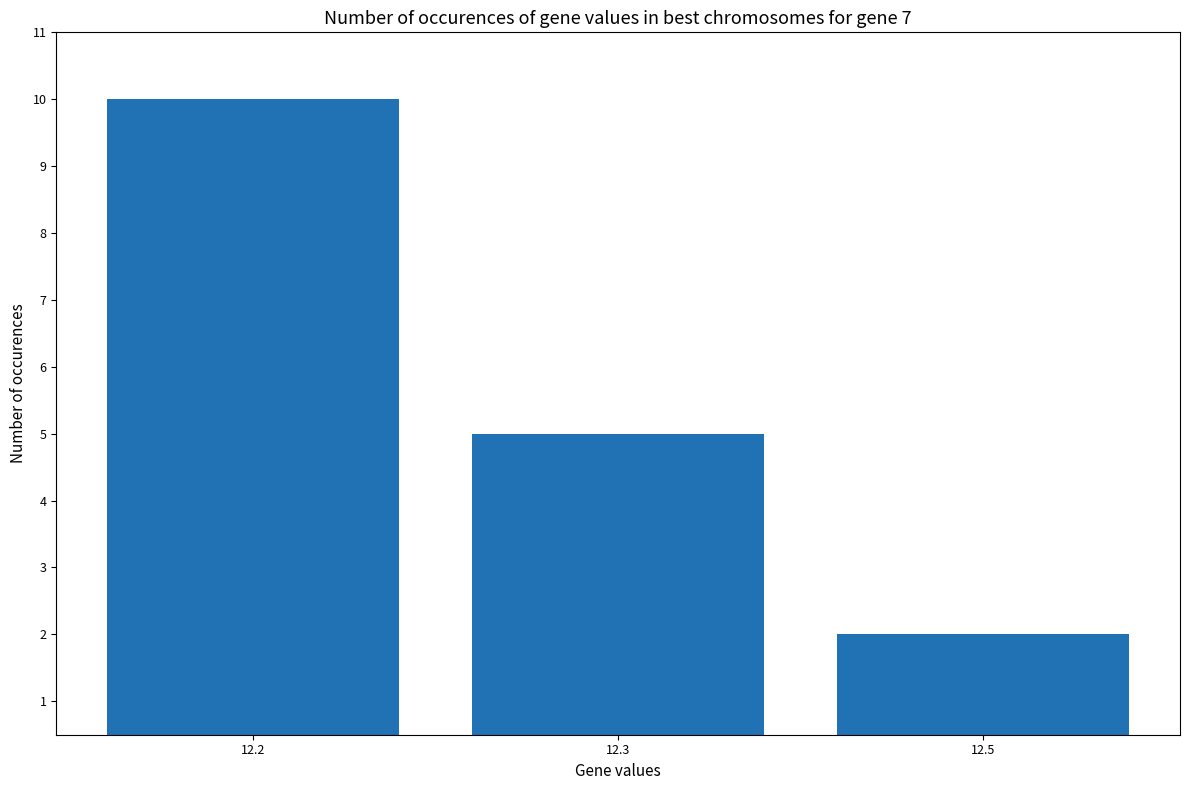

Reading left to right, extract all data points from this chart.

12.2=10	12.3=5	12.5=2